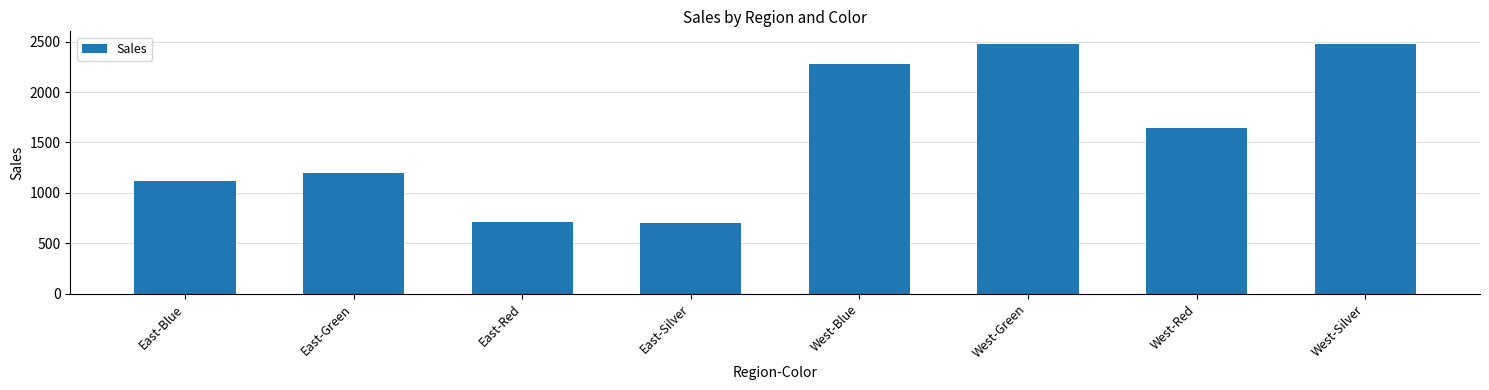

What is the label of the 6th bar from the right?

East-Red